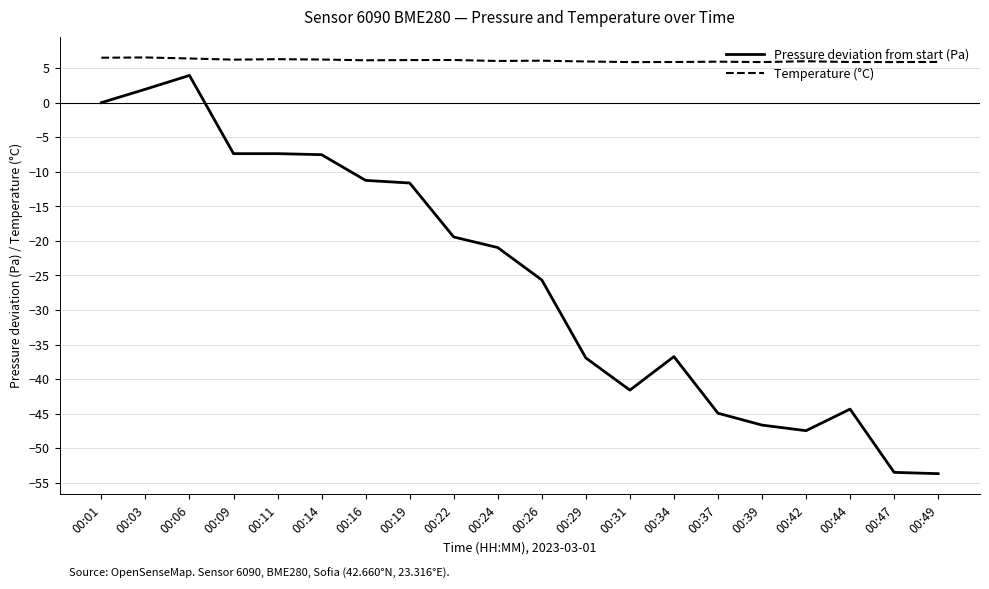

Which series has the largest total across all categories?

Temperature (°C)